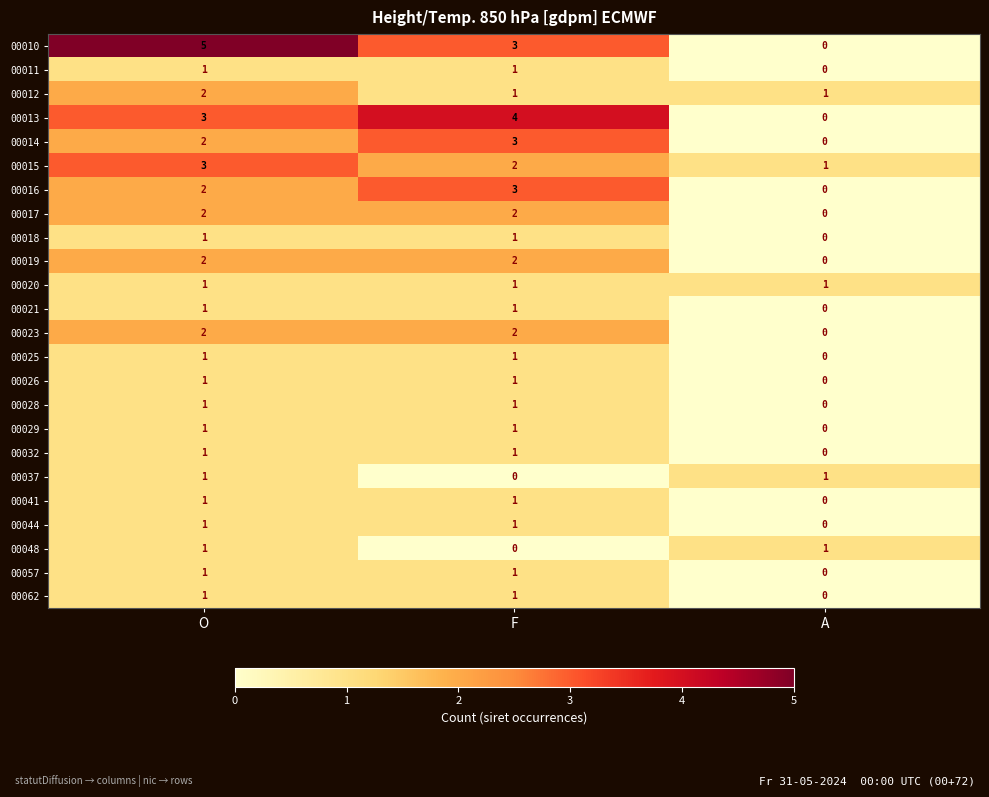

Between F and A, which series saw the biggest shift?

00013